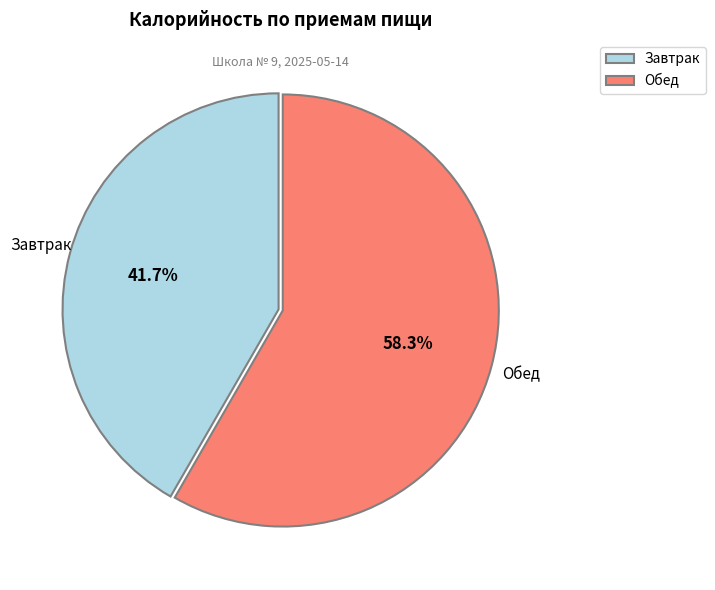

How many slices are in this pie chart?

2